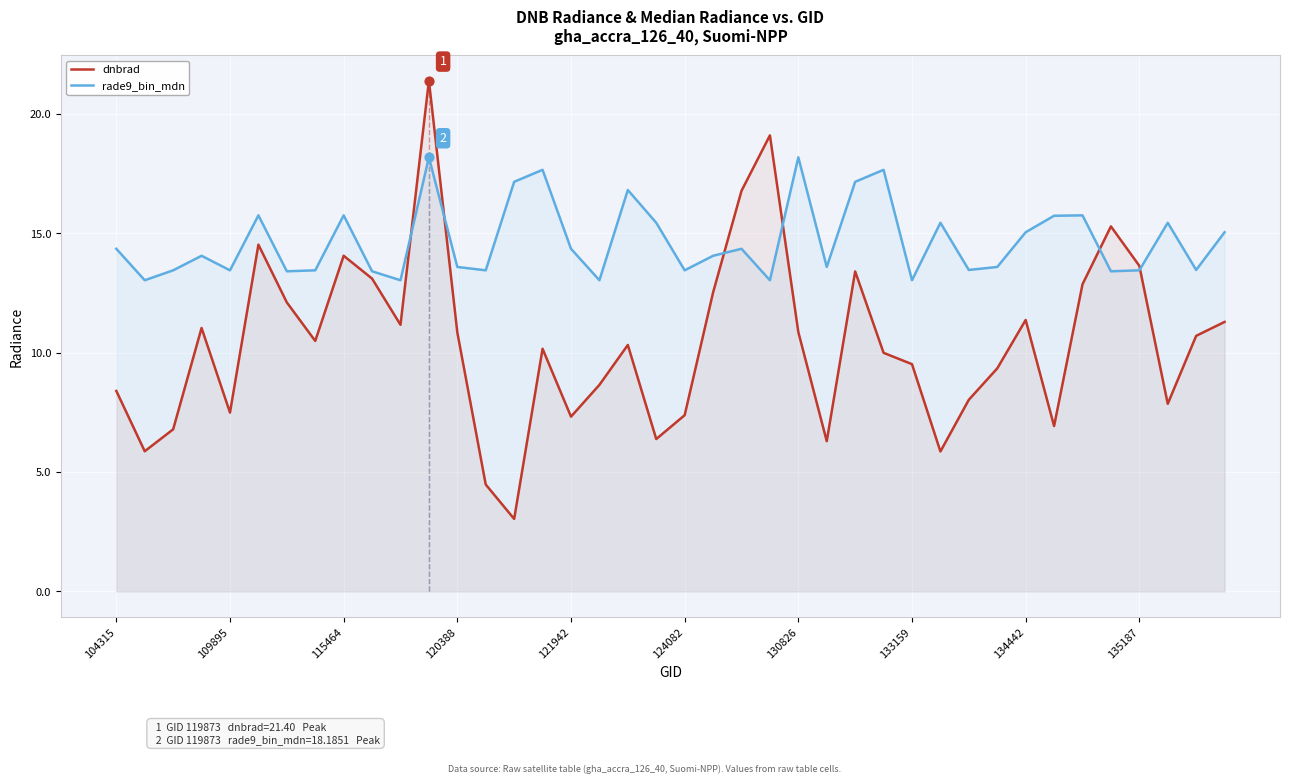

What is the total value across all series at 10?

24.2